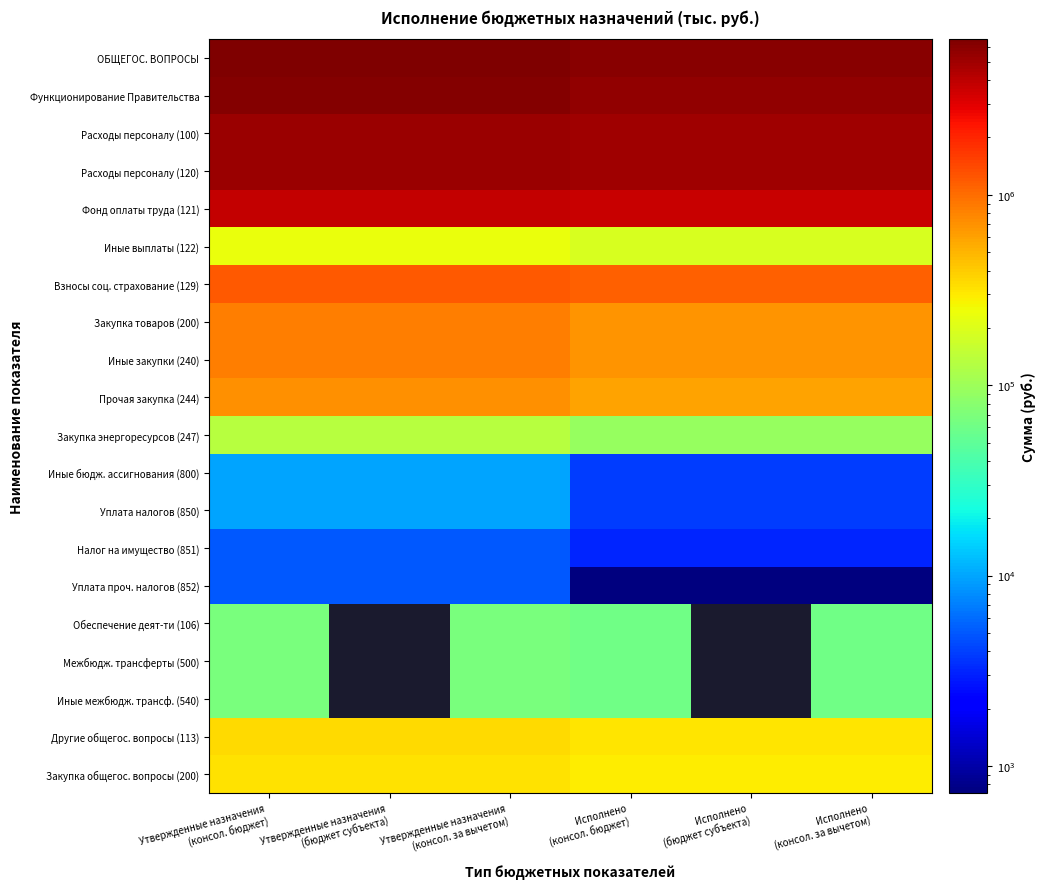

Between Исполнено
(консол. за вычетом) and Утвержденные назначения
(консол. бюджет), which is larger?

Утвержденные назначения
(консол. бюджет)